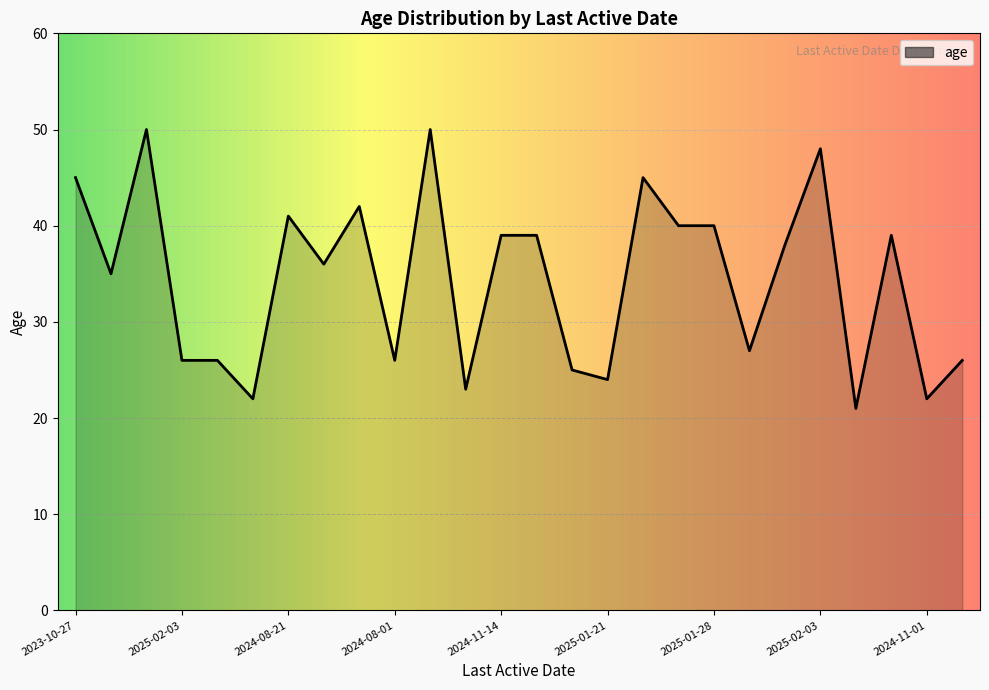

What is the greatest value displayed?

50